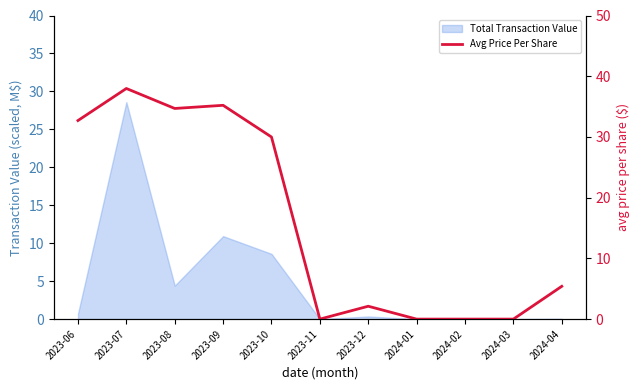

What is the average value?

16.2